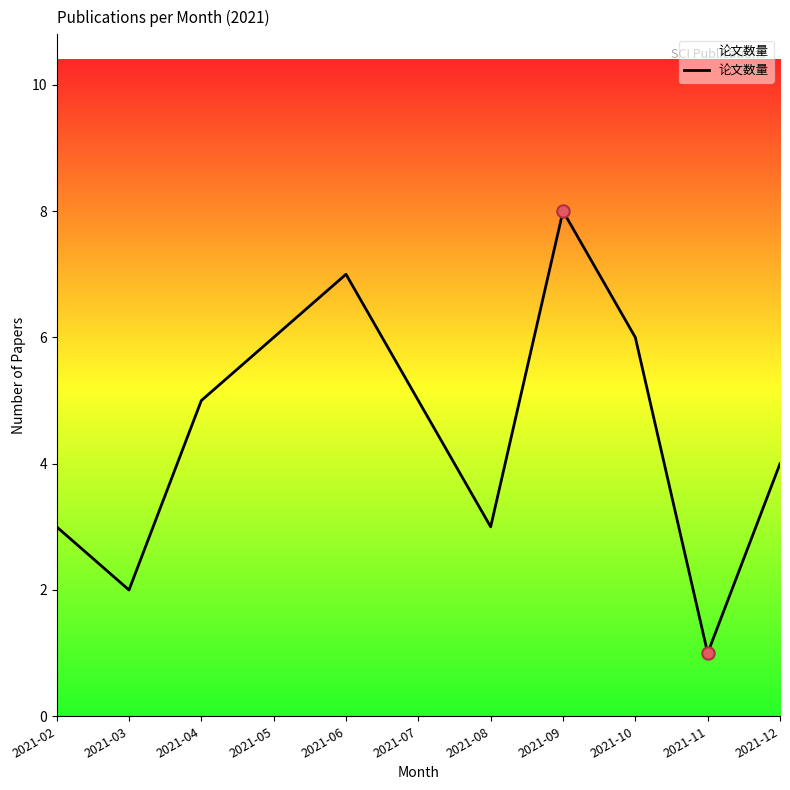

Which has a higher value, 2021-12 or 2021-07?

2021-07